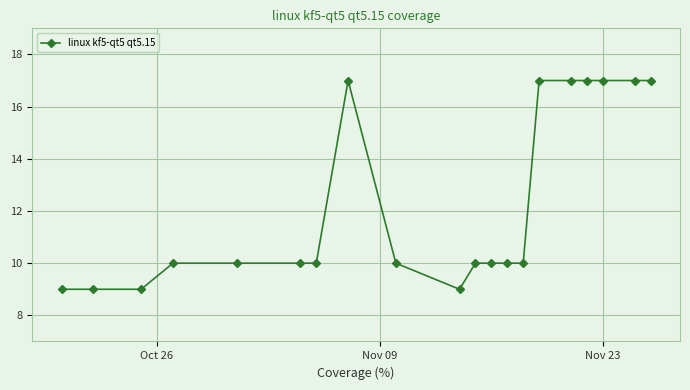

What is the value of the 19th point from the left?

17